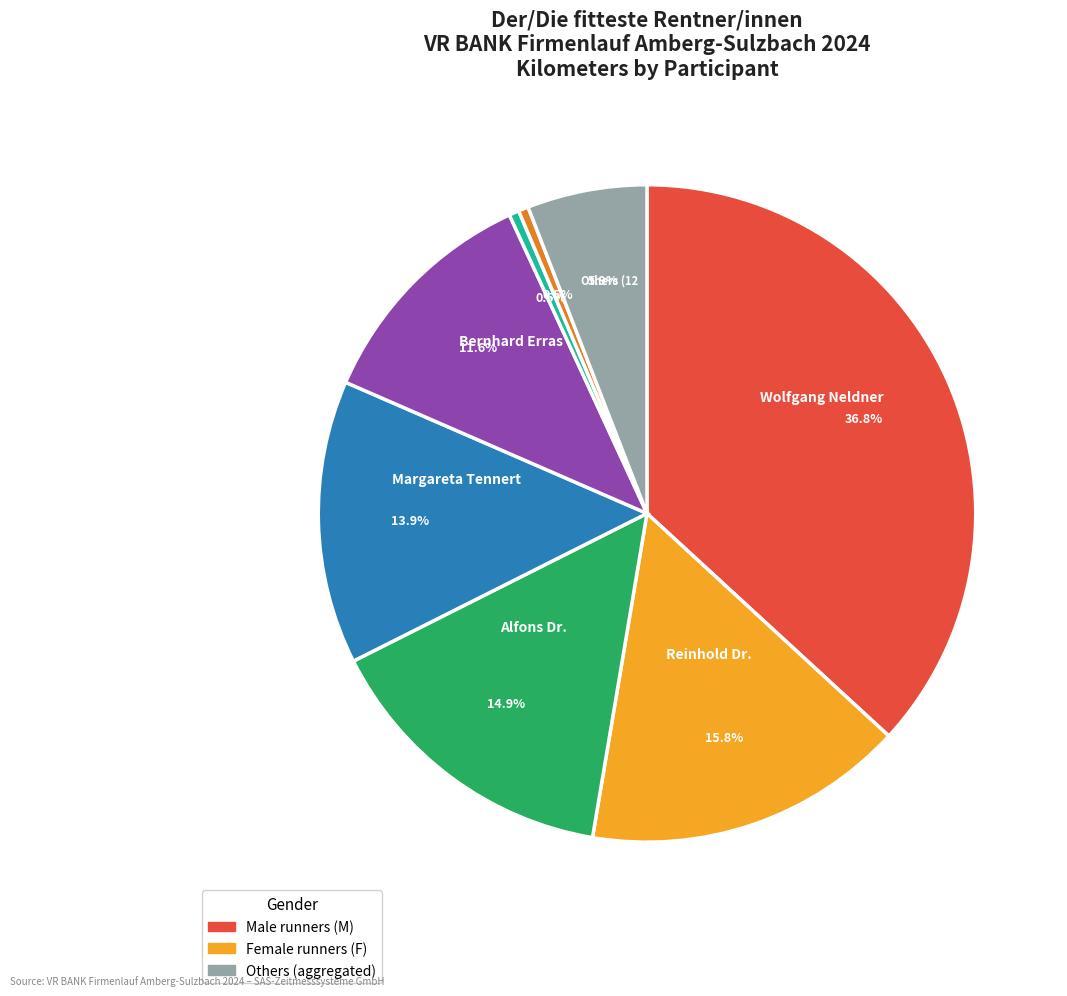

Is there any slice that represents more than half of the pie?

No